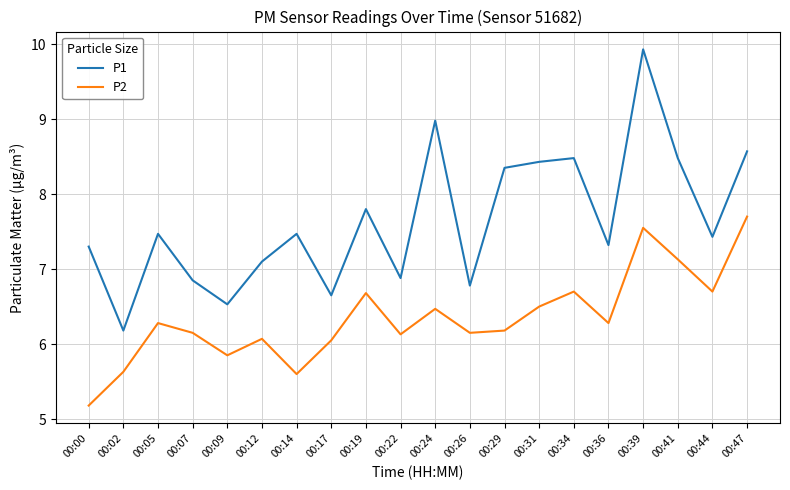

List the series in order of their overall mean, highest first.

P1, P2